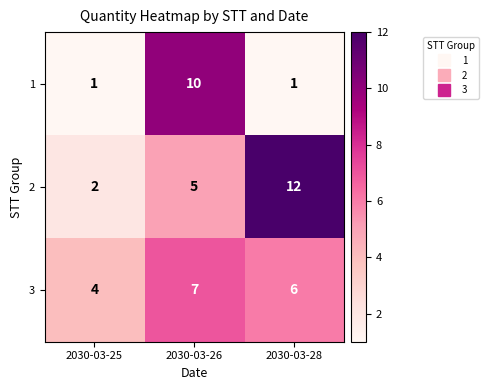

Between 2030-03-25 and 2030-03-28, which series saw the biggest shift?

2